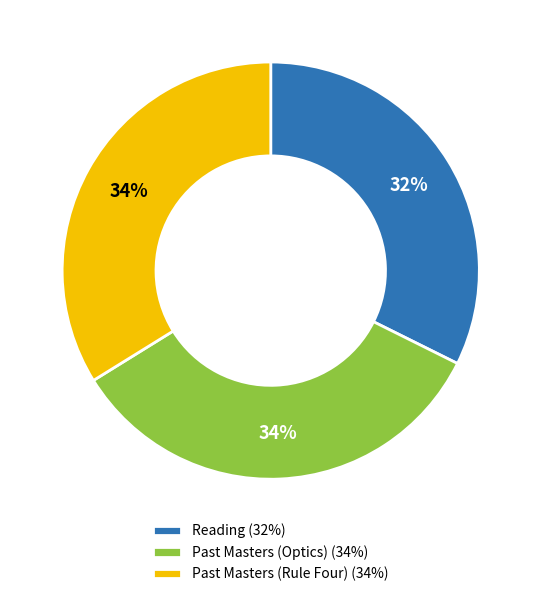

Is the sum of Past Masters (Optics) (34%) and Past Masters (Rule Four) (34%) greater than half?

Yes